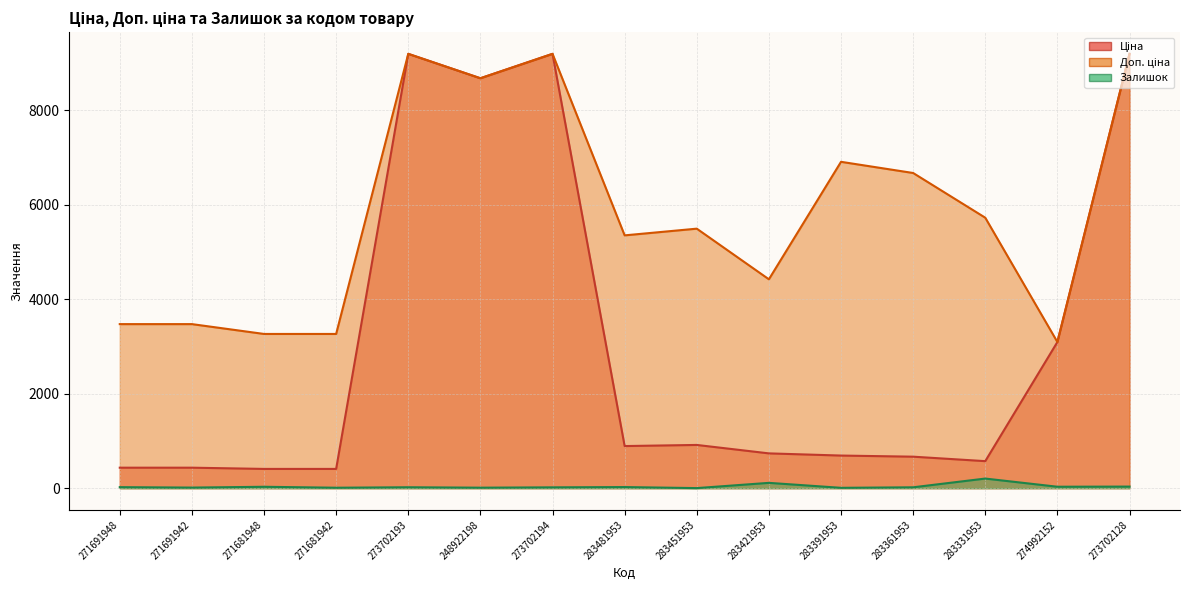

What is the difference between the maximum and minimum values in the Ціна series?

8788.0